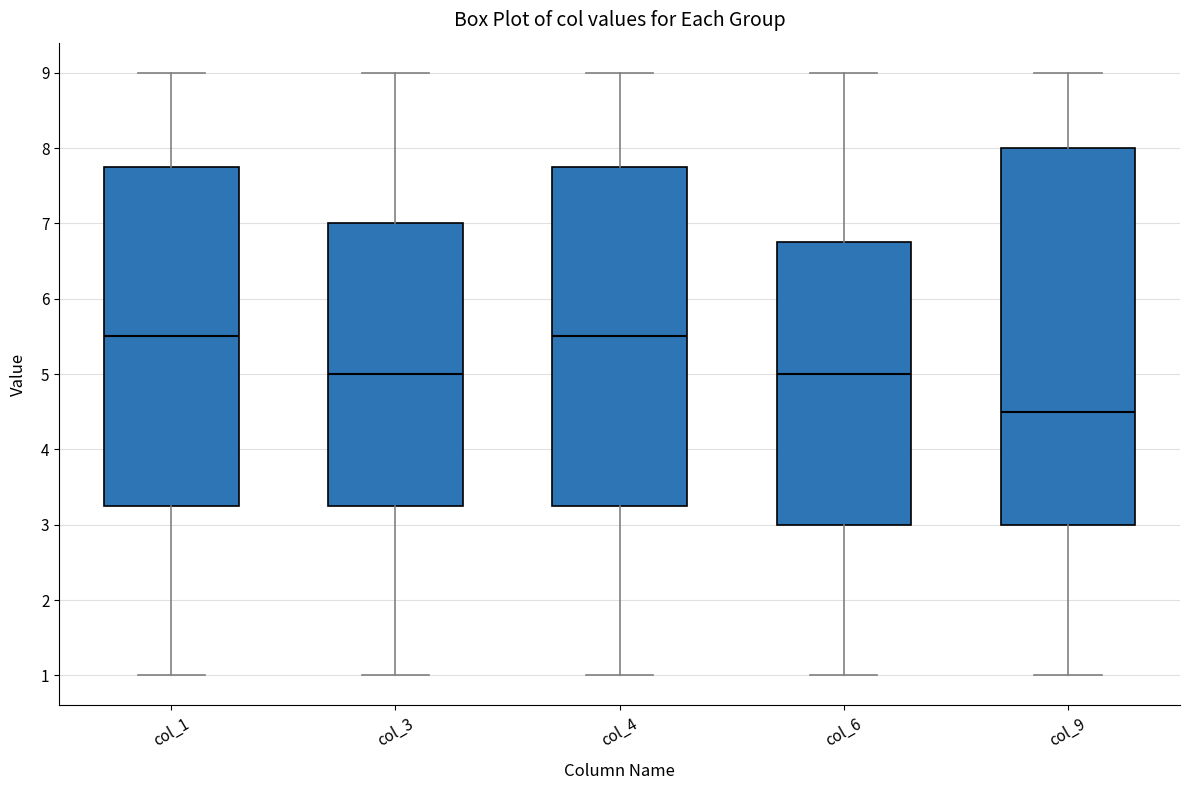

Comparing the boxes themselves (not the whiskers), which one is the tallest?

col_9